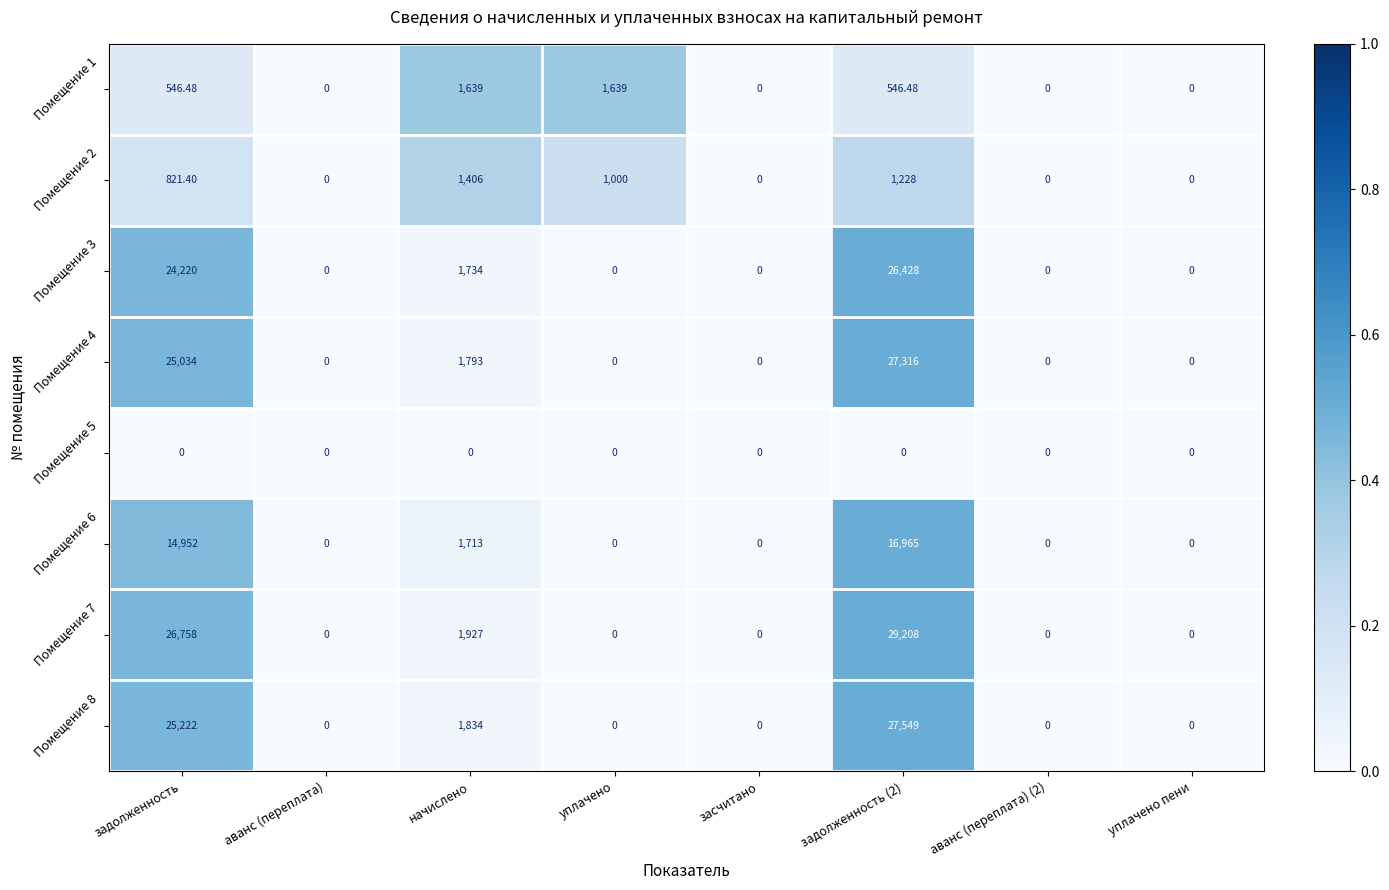

Where is Помещение 2 nearest to the value 703?

задолженность